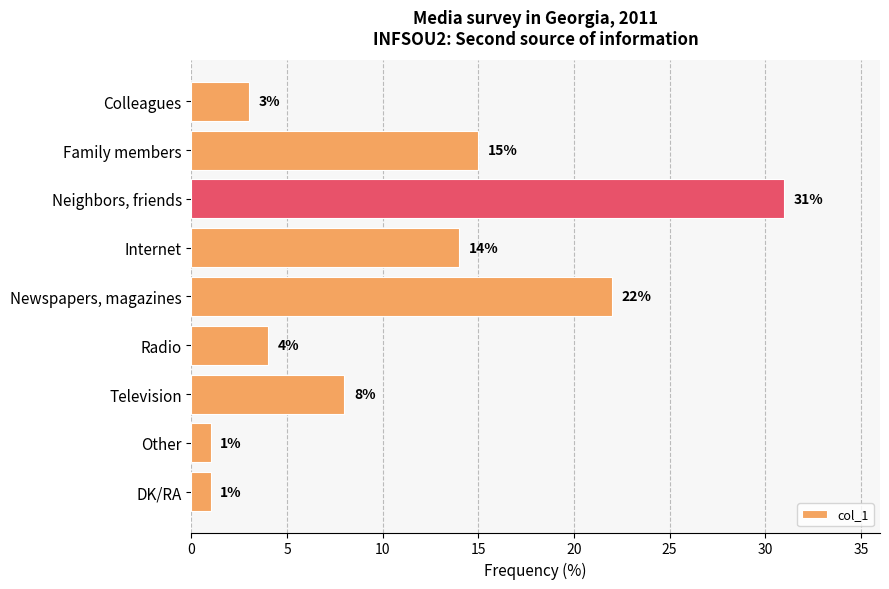

How many bars are there in total?

9